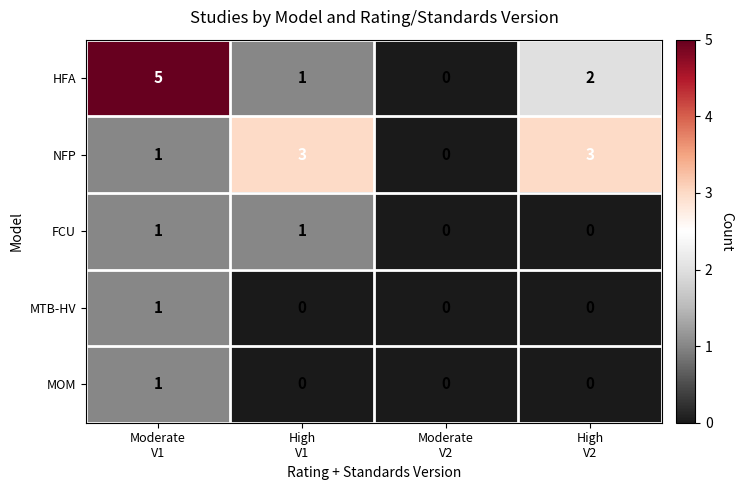

Which series has the widest spread of values?

HFA